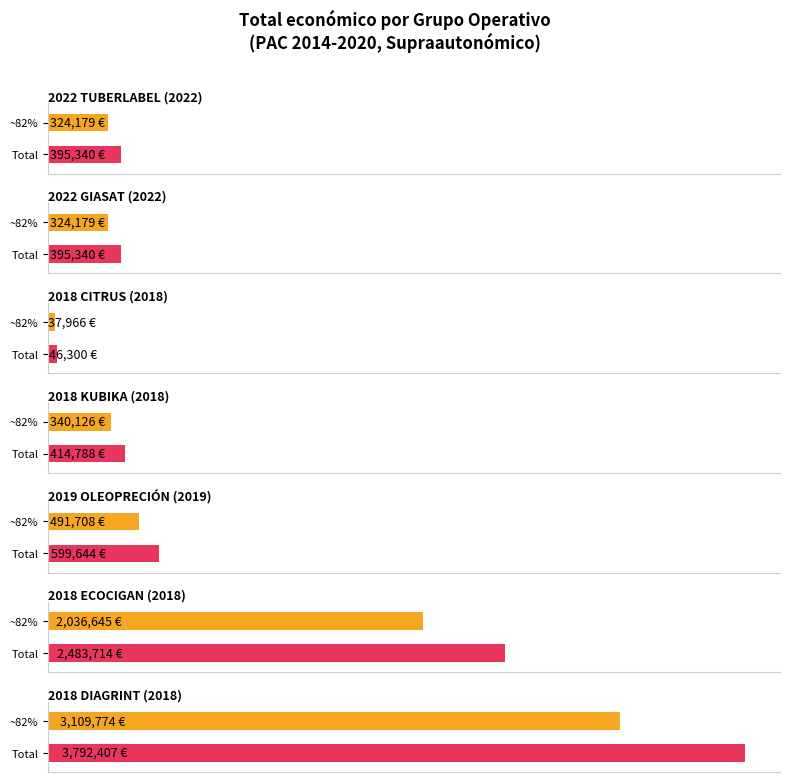

The chart shows a value of 4240652 at 2018 ECOCIGAN. True or false?

False